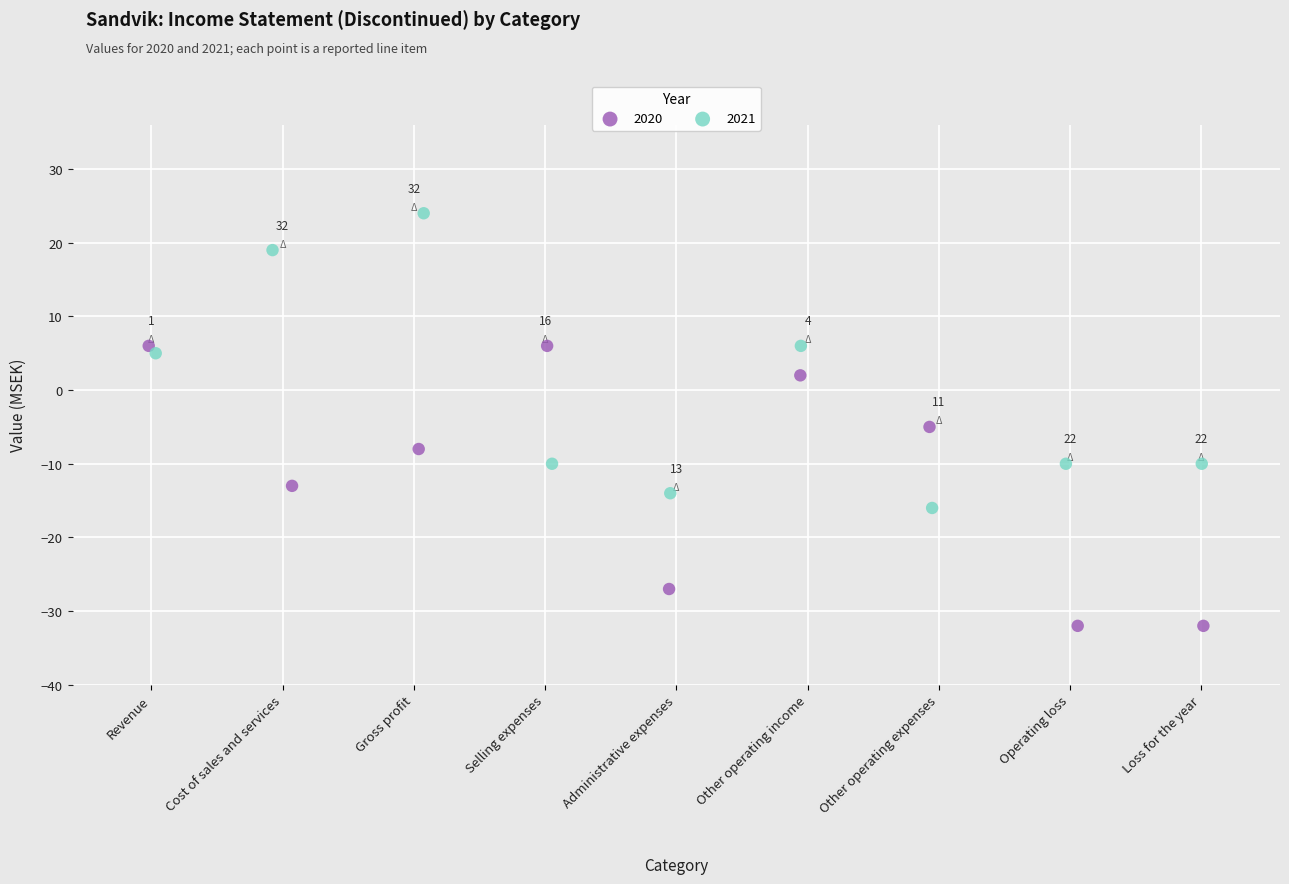

Which series has the widest spread of Y values?

2021